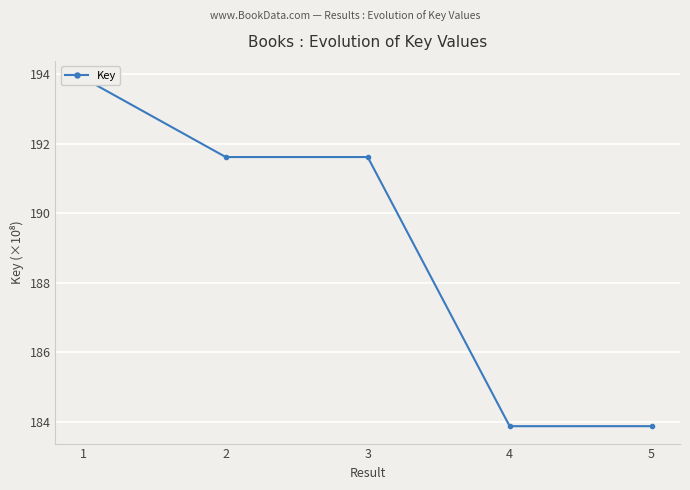

What is the value of the 4th point from the left?

183876344